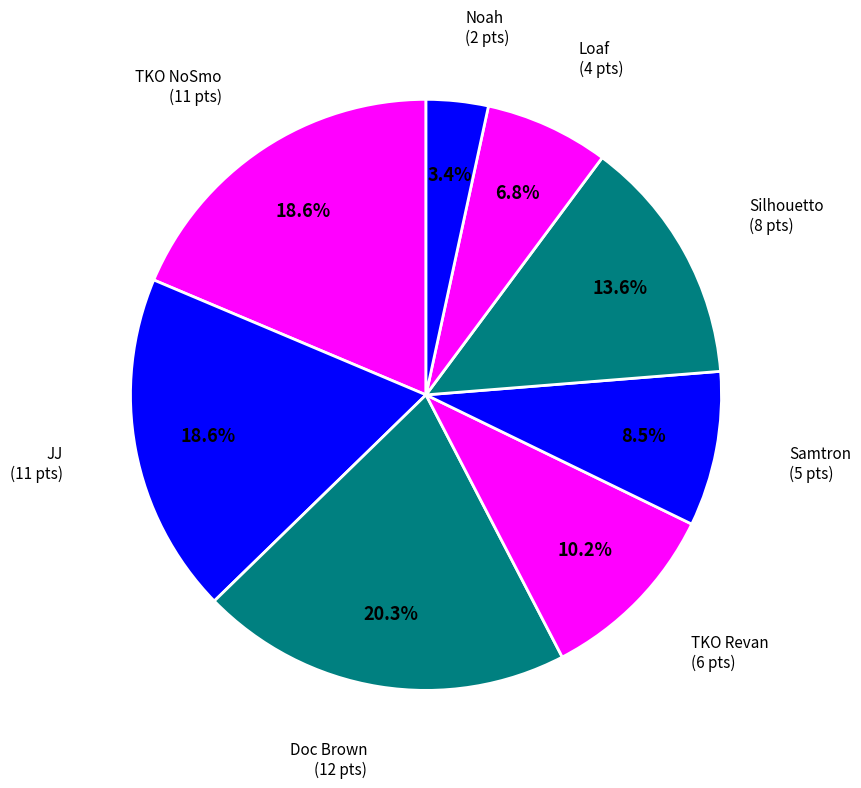

Is it true that Silhouetto is 14% of the pie?

True